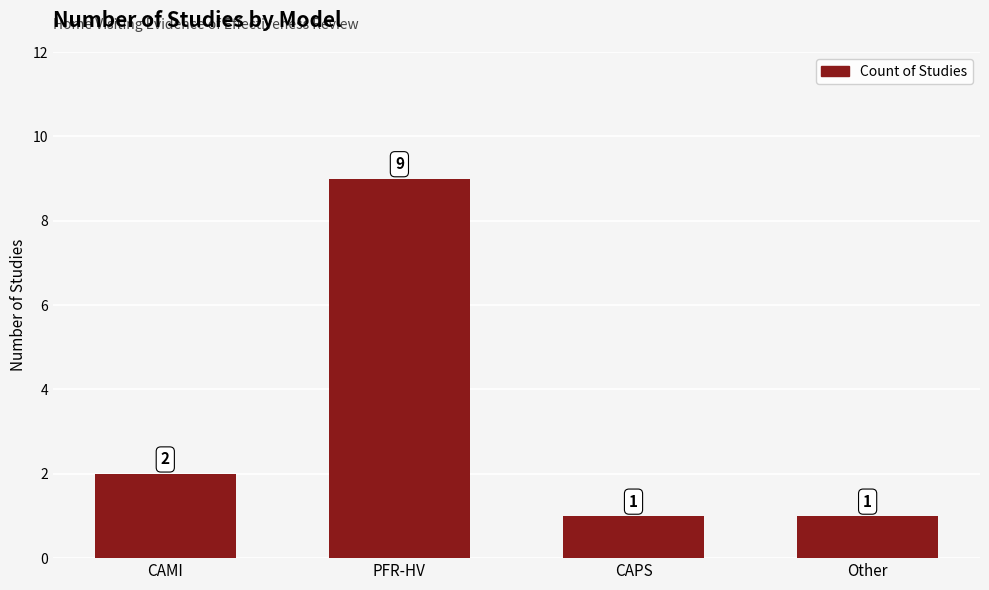

What is the label of the 3rd bar from the right?

PFR-HV